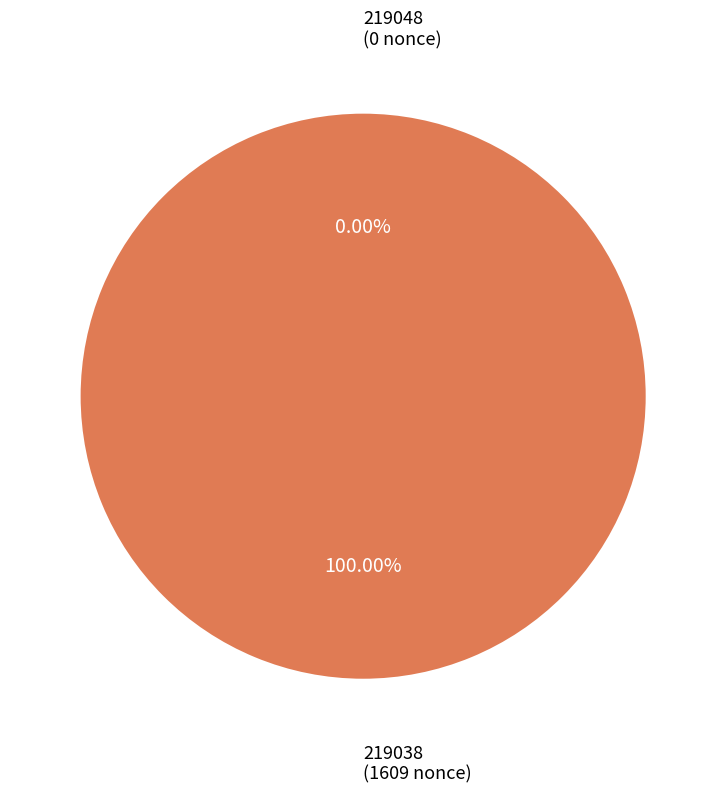

What is the change in value from 219048 to 219038?

+1609